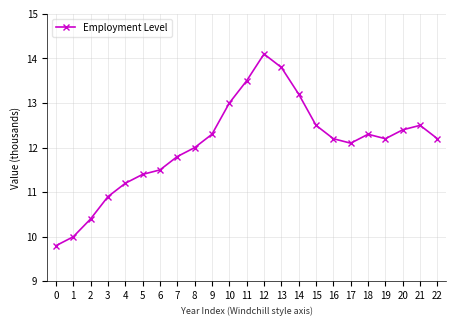

How many lines are shown in the chart?

1